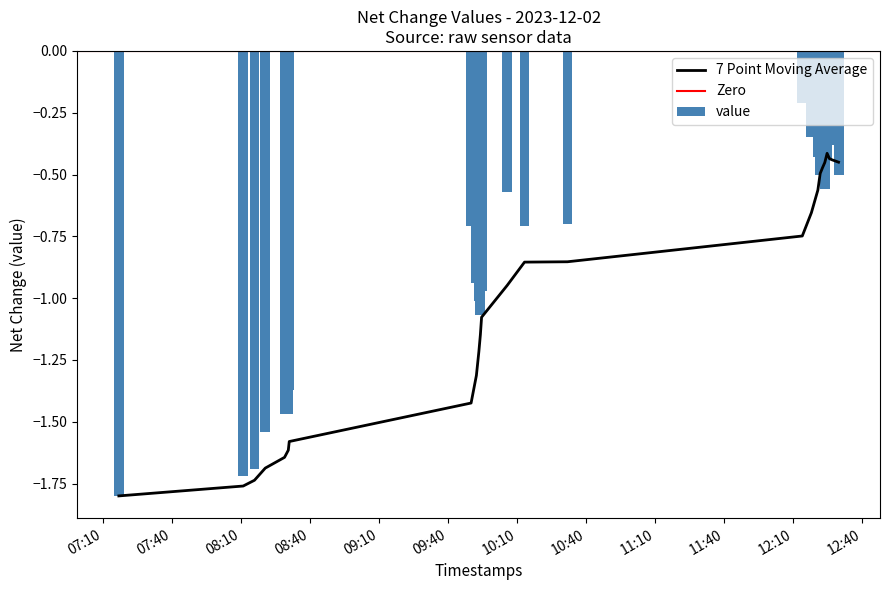

What is the maximum value shown in the chart?

-0.2